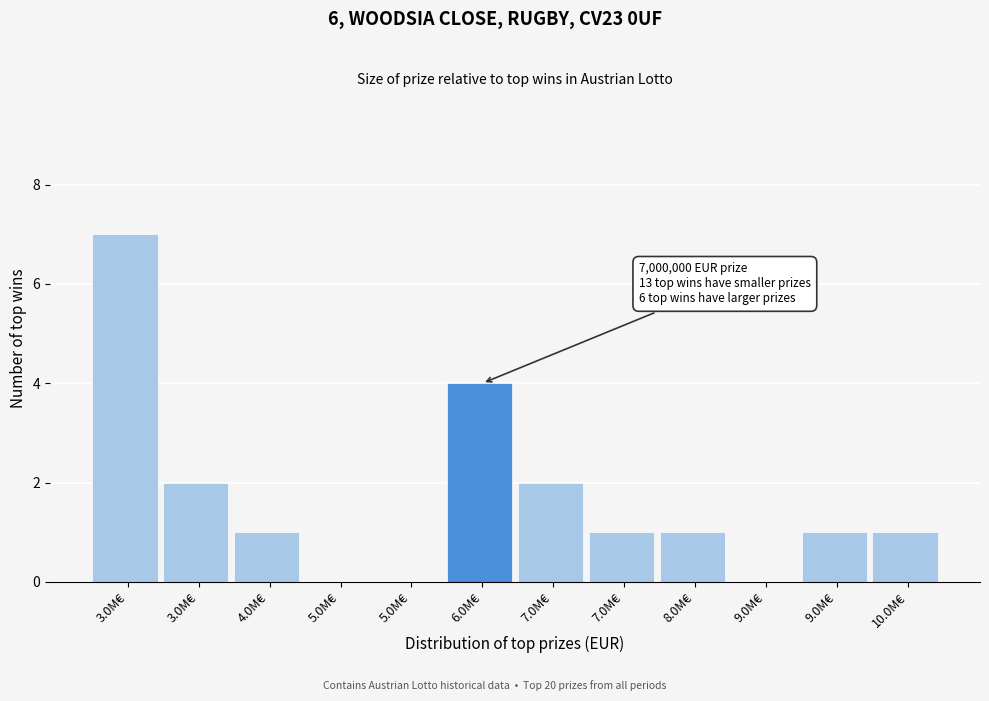

Are the bars horizontal?

No